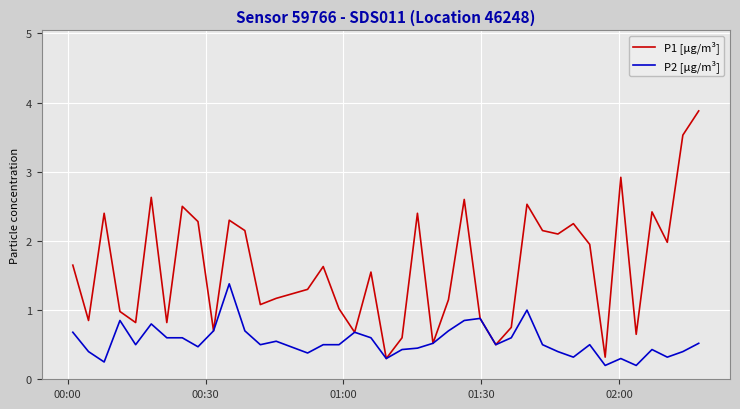

How many interior local peaks does the P1 [μg/m³] series have?

12